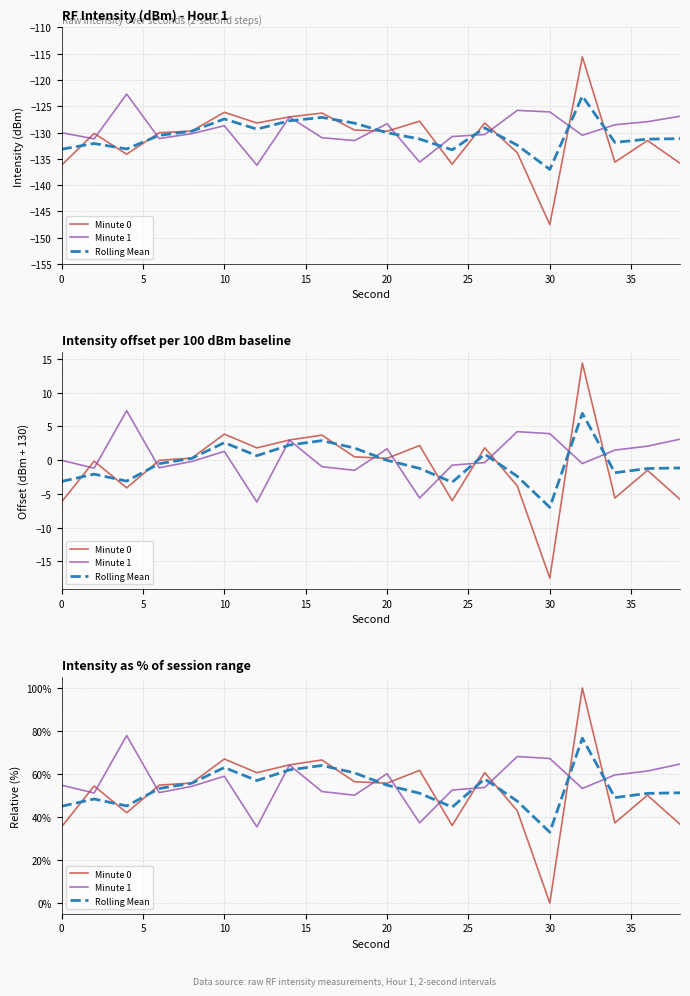

What are all the series names shown in the legend?

Minute 0, Minute 1, Rolling Mean